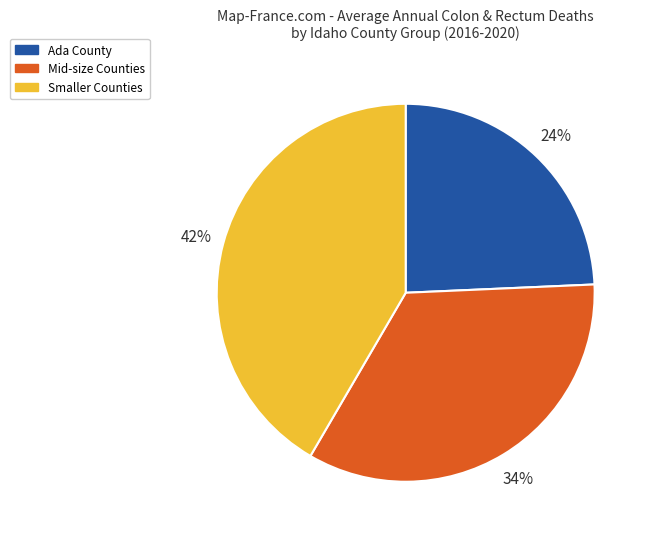

To the nearest percent, what portion does Mid-size Counties represent?

34%